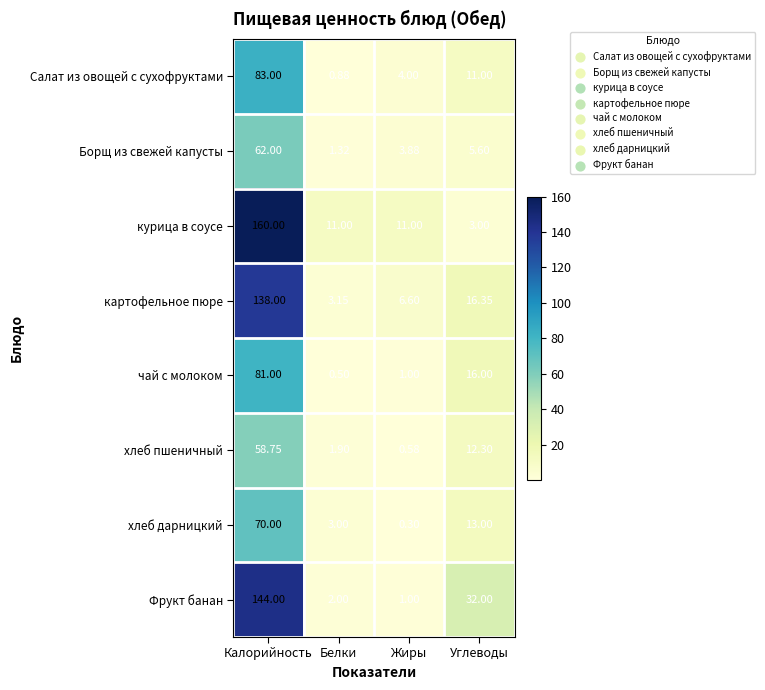

Which series has the largest total across all categories?

курица в соусе